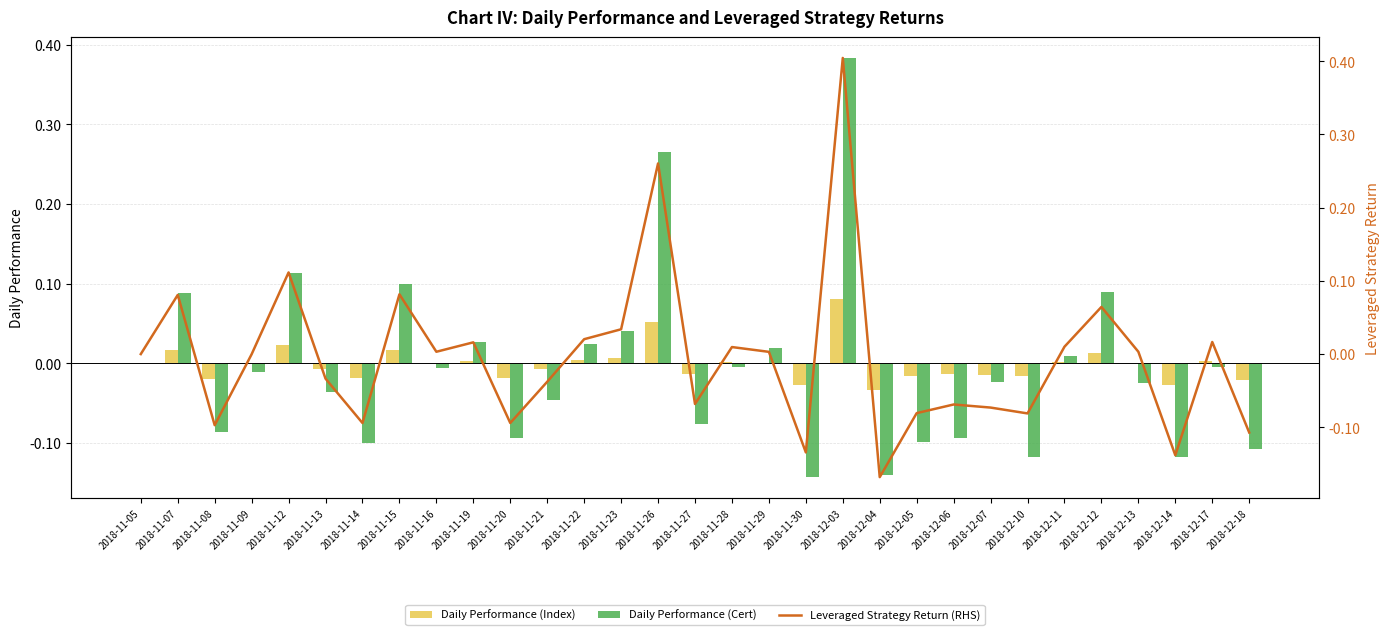

Reading right to left, extract all data points from this chart.

Daily Performance (Index): -0.0	0.0	-0.0	0.0	0.0	0.0	-0.0	-0.0	-0.0	-0.0	-0.0	0.1	-0.0	0.0	0.0	-0.0	0.1	0.0	0.0	-0.0	-0.0	0.0	0.0	0.0	-0.0	-0.0	0.0	0.0	-0.0	0.0	0.0
Daily Performance (Cert): -0.1	-0.0	-0.1	-0.0	0.1	0.0	-0.1	-0.0	-0.1	-0.1	-0.1	0.4	-0.1	0.0	-0.0	-0.1	0.3	0.0	0.0	-0.0	-0.1	0.0	-0.0	0.1	-0.1	-0.0	0.1	-0.0	-0.1	0.1	0.0
Leveraged Strategy Return (RHS): -0.1	0.0	-0.1	0.0	0.1	0.0	-0.1	-0.1	-0.1	-0.1	-0.2	0.4	-0.1	0.0	0.0	-0.1	0.3	0.0	0.0	-0.0	-0.1	0.0	0.0	0.1	-0.1	-0.0	0.1	-0.0	-0.1	0.1	0.0